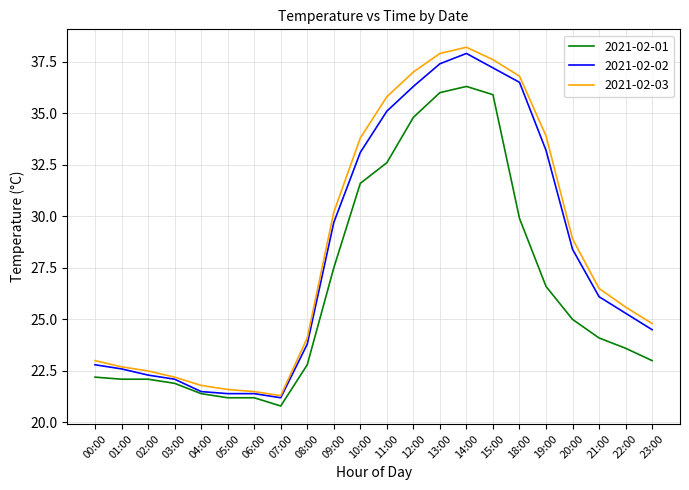

What is the difference between the highest and lowest values at 02:00?

0.4